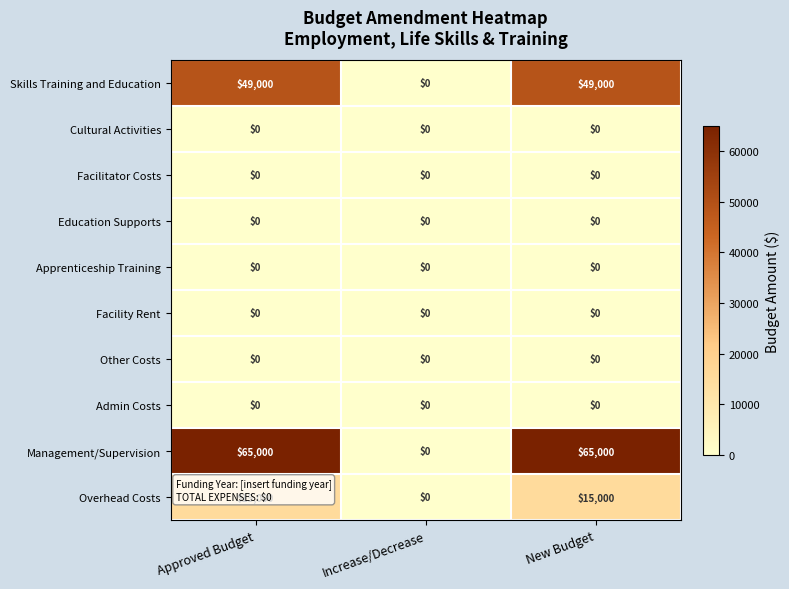

The value of Overhead Costs at New Budget is 15000. True or false?

True